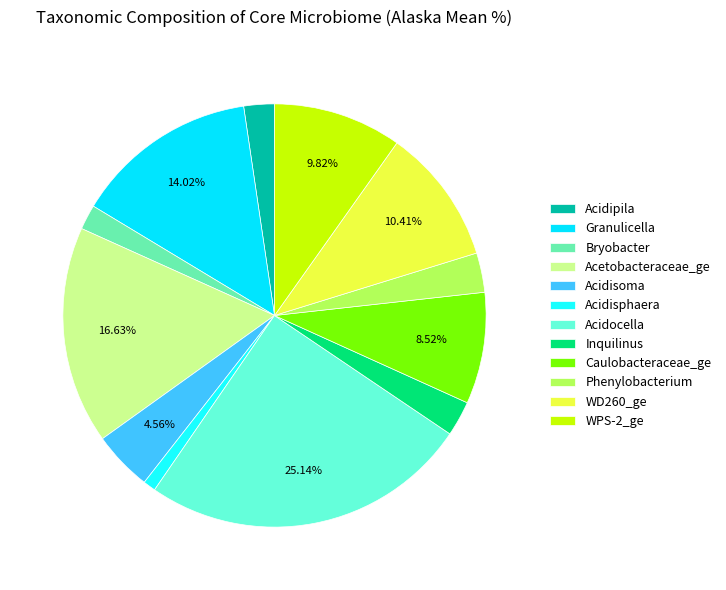

How many segments does this pie chart have?

12